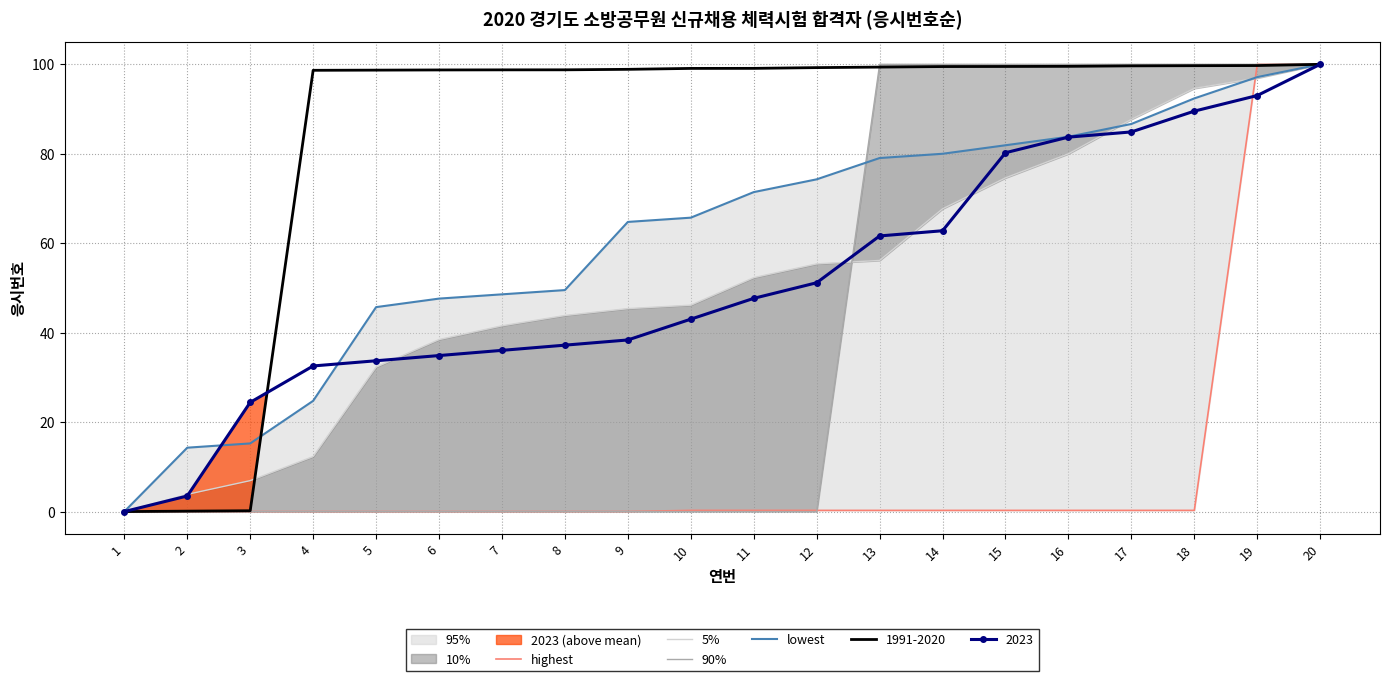

Which category has the lowest value in the 5% series?

1